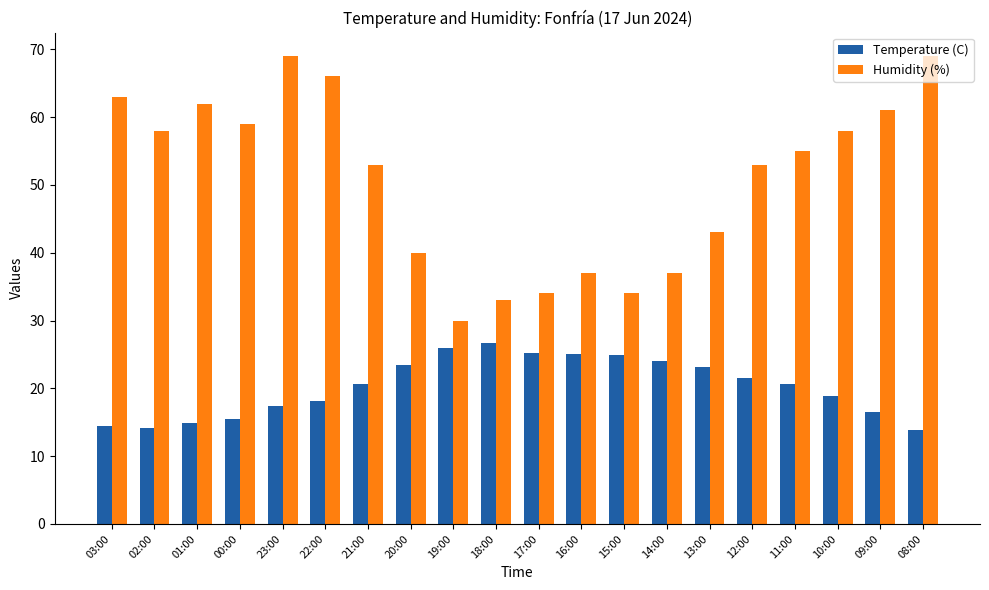

What is the highest value of the Temperature (C) series?

26.7